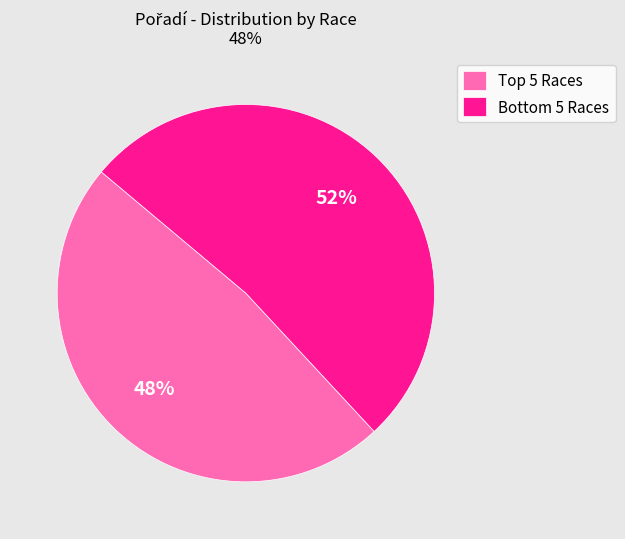

To the nearest percent, what is the difference between the largest and smallest slice percentages?

4%